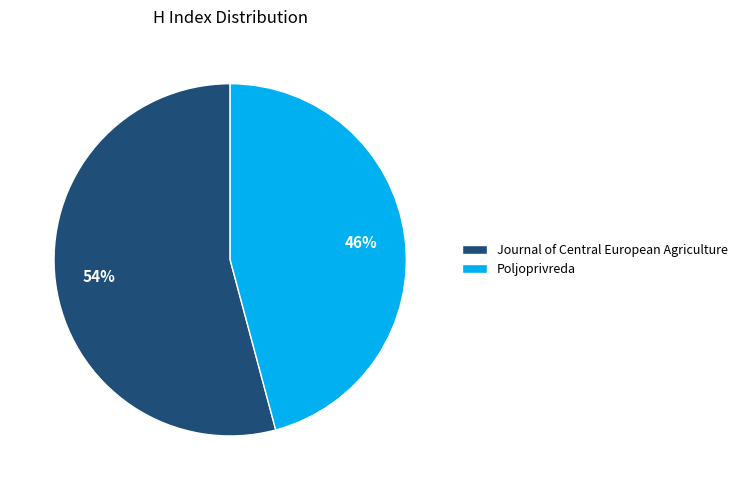

What is the ratio of the value at Journal of Central European Agriculture to the value at Poljoprivreda?

1.2